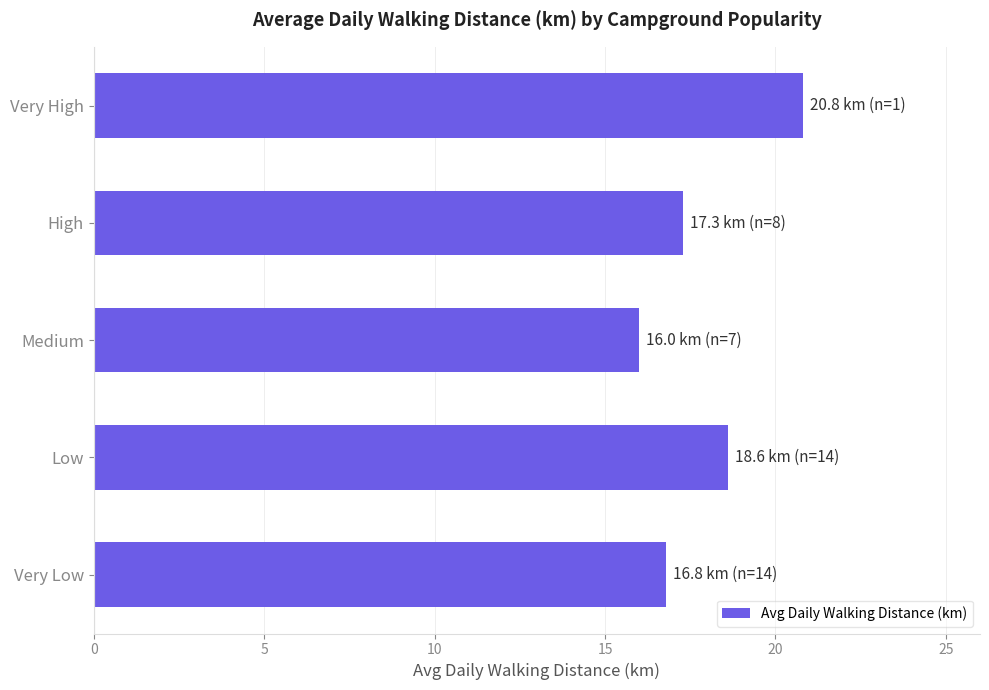

What is the change in value from Low to Medium?

-2.6